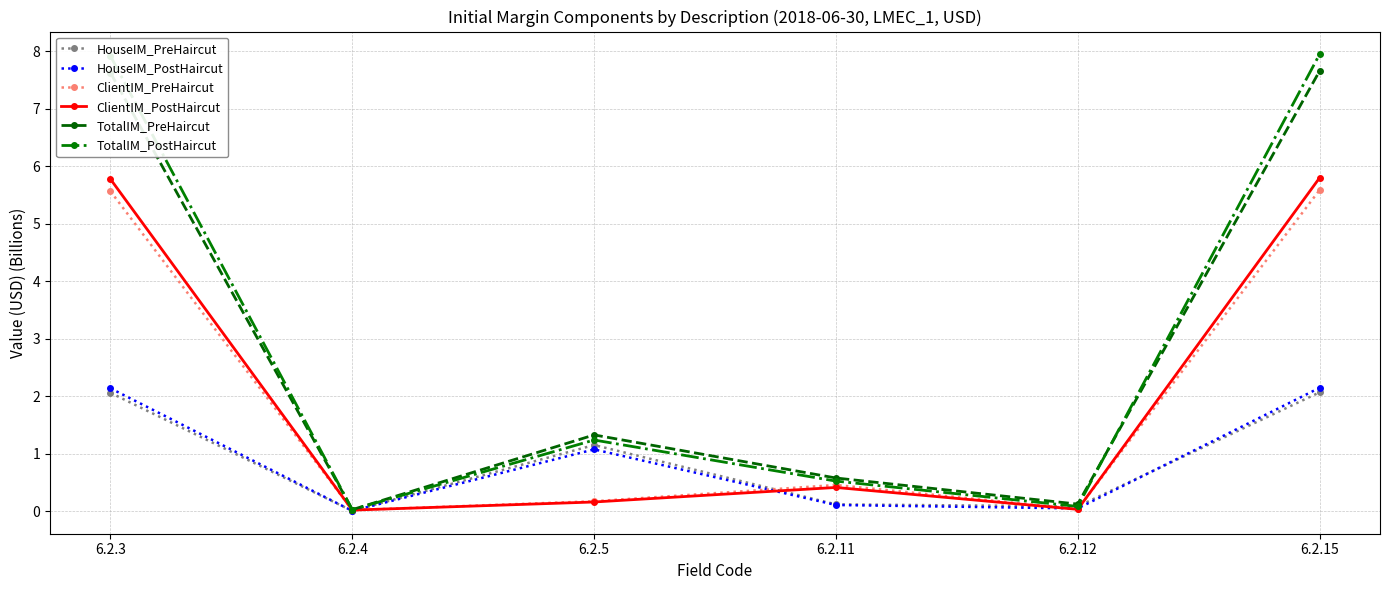

What is the total value across all series at 6.2.3?

31.1